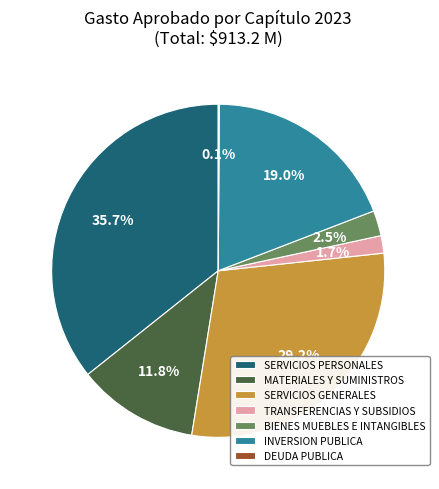

What percentage is the INVERSION PUBLICA slice, to the nearest percent?

19%